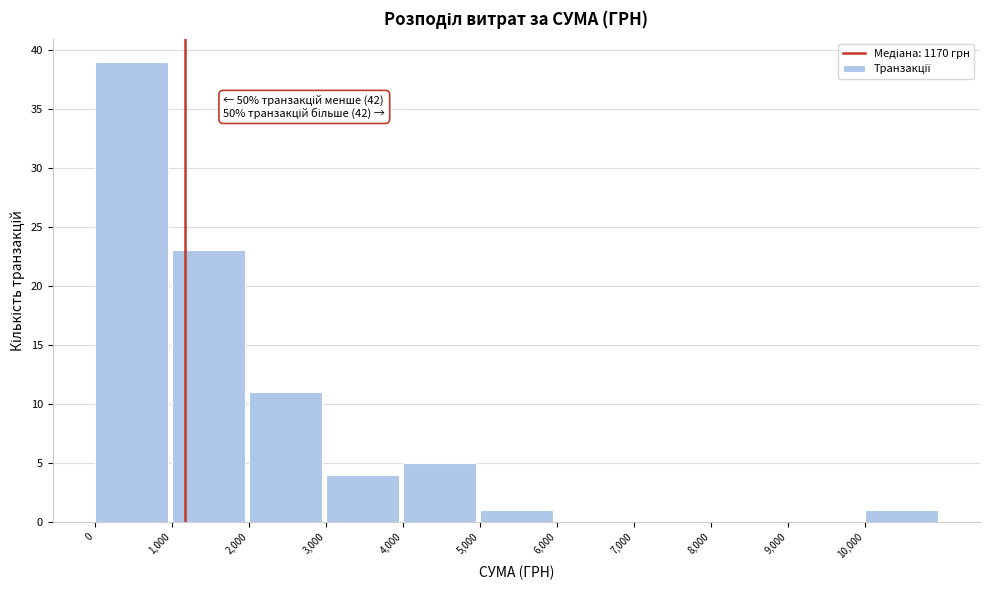

Over which range of the x-axis is the bar tallest?

0 to 1000